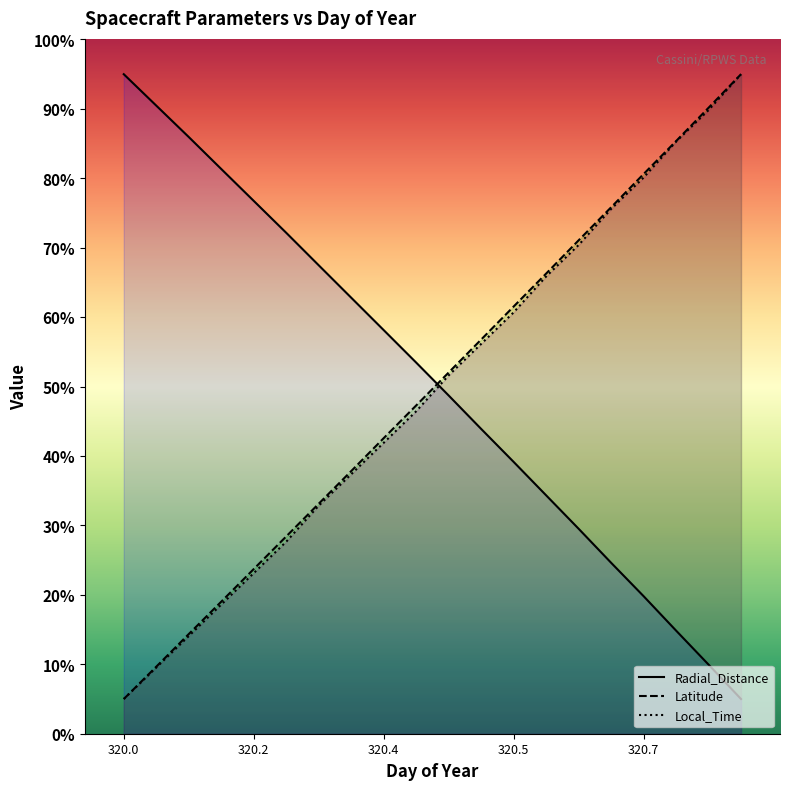

The Latitude series shows 42.6 at 320.4. True or false?

True